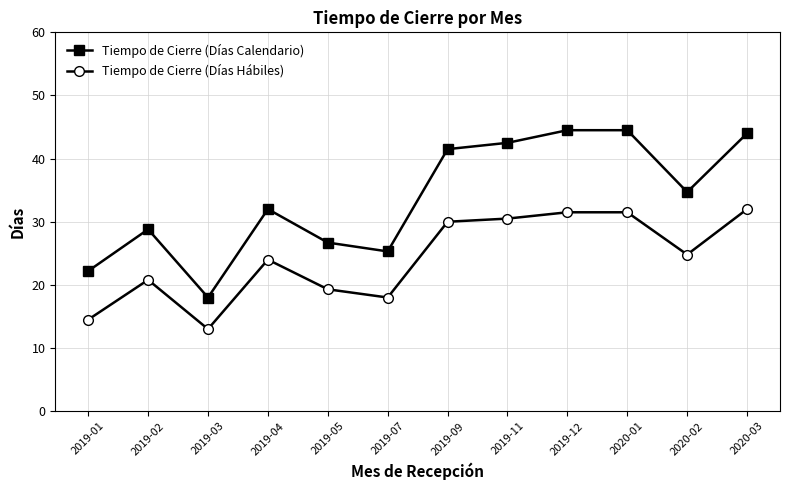

Reading right to left, transcribe all the data shown in this chart.

Tiempo de Cierre (Días Calendario): 44.0	34.7	44.5	44.5	42.5	41.5	25.3	26.7	32.0	18.0	28.8	22.2
Tiempo de Cierre (Días Hábiles): 32.0	24.8	31.5	31.5	30.5	30.0	18.0	19.3	24.0	13.0	20.8	14.5